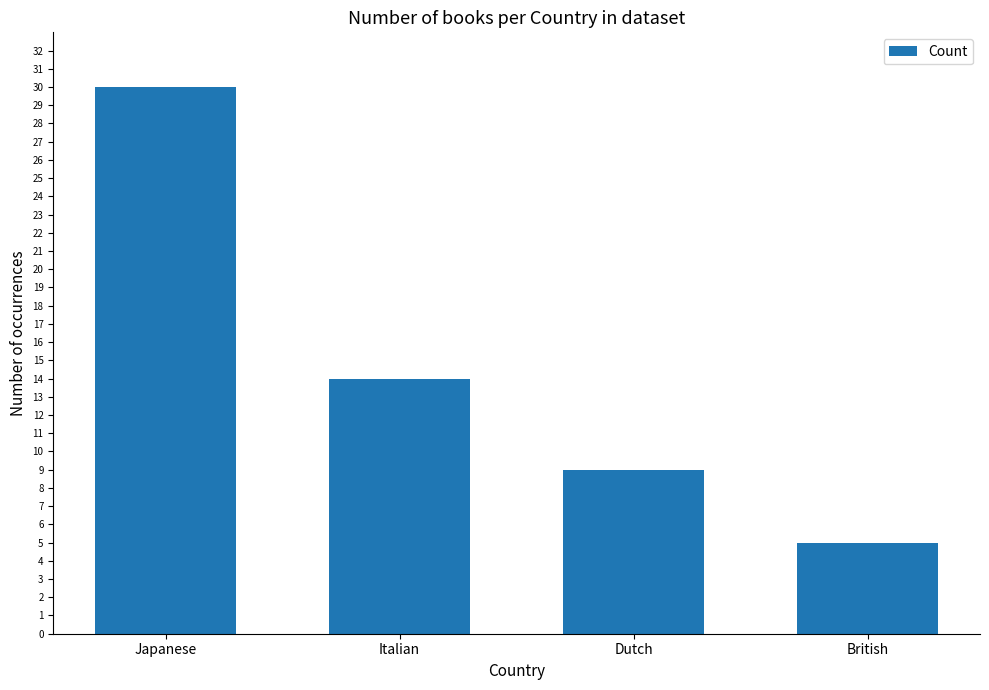

What is the change in value from Italian to Dutch?

-5